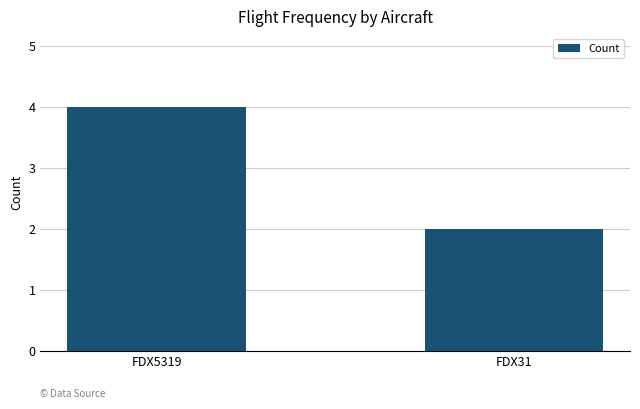

Reading left to right, transcribe all the data shown in this chart.

FDX5319=4	FDX31=2